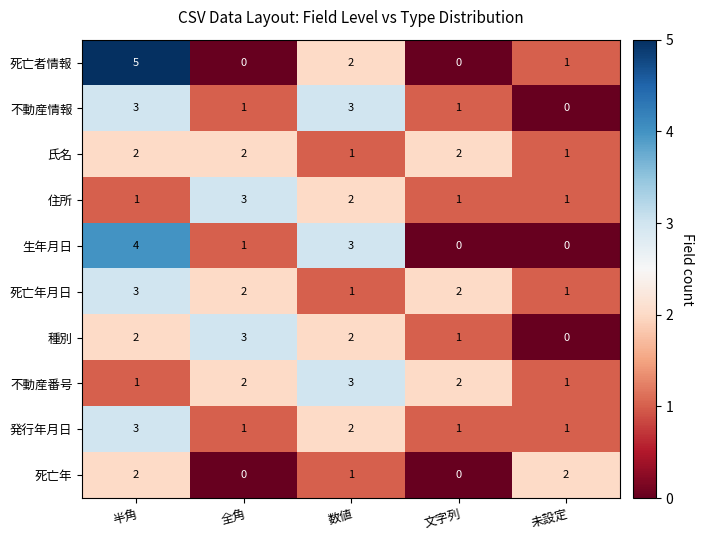

Which label corresponds to the largest value in the chart?

半角